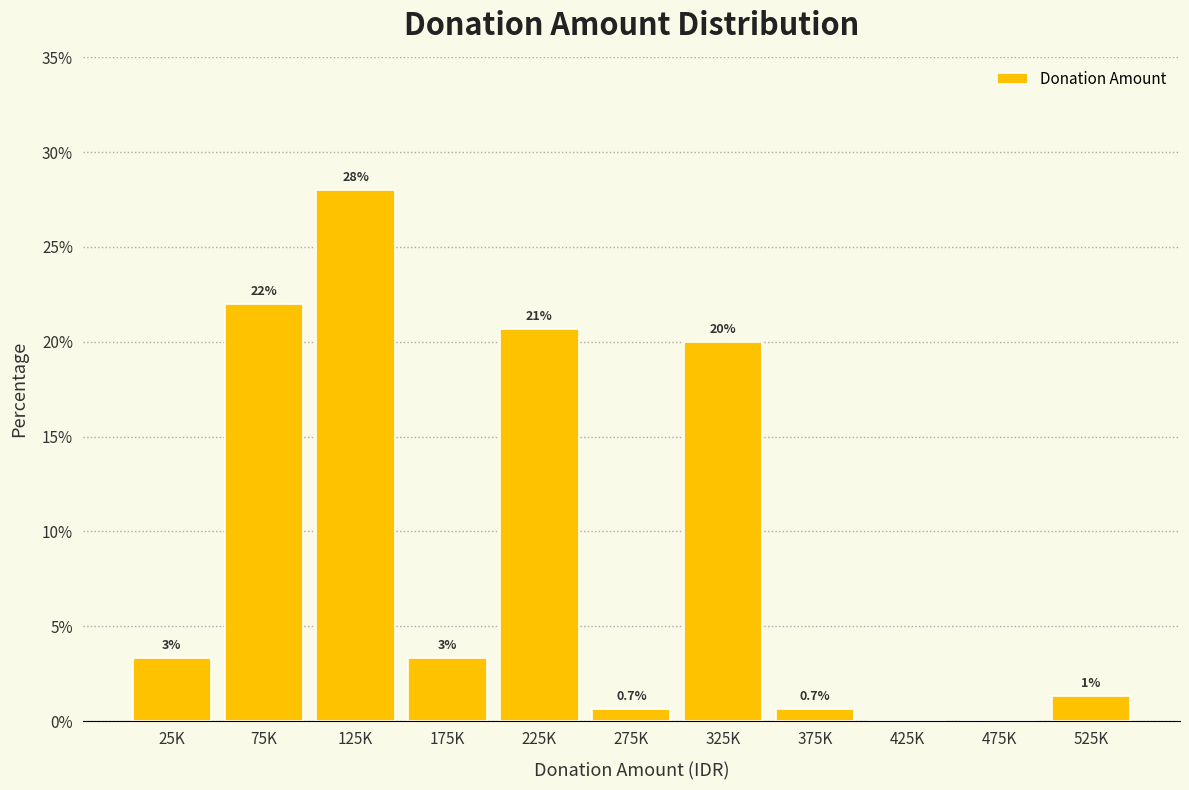

Between 325K and 25K, which is larger?

325K